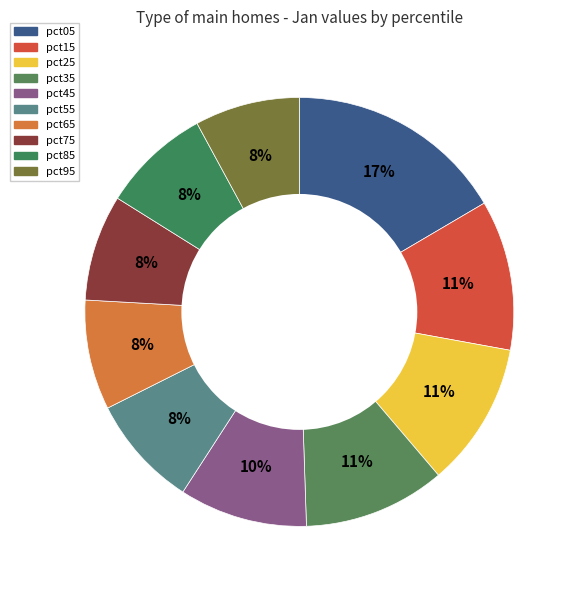

Rank the categories by value from lowest to highest.

pct95, pct75, pct85, pct65, pct55, pct45, pct35, pct25, pct15, pct05